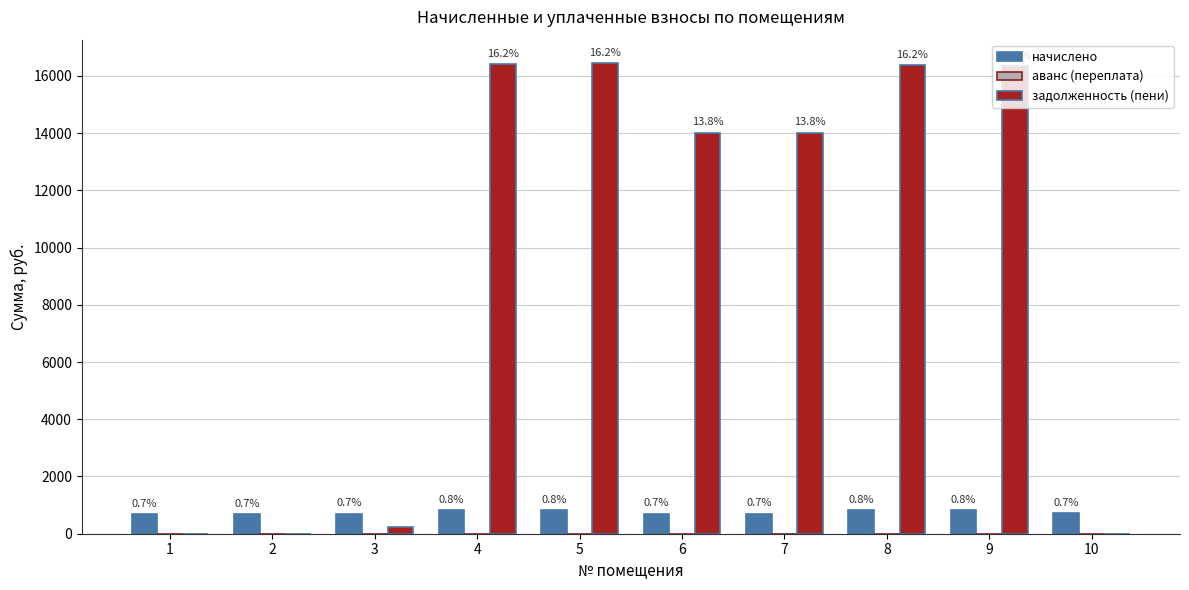

What are all the series names shown in the legend?

начислено, аванс (переплата), задолженность (пени)